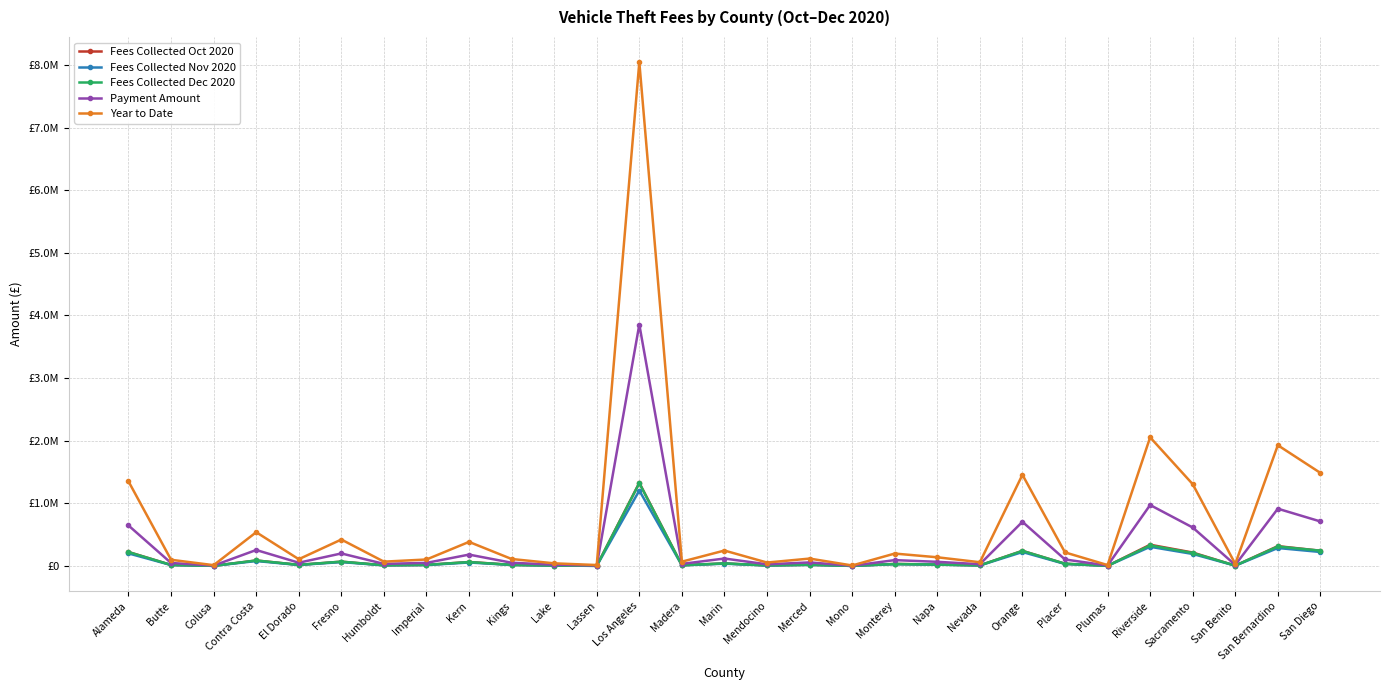

Which series has the largest total across all categories?

Year to Date